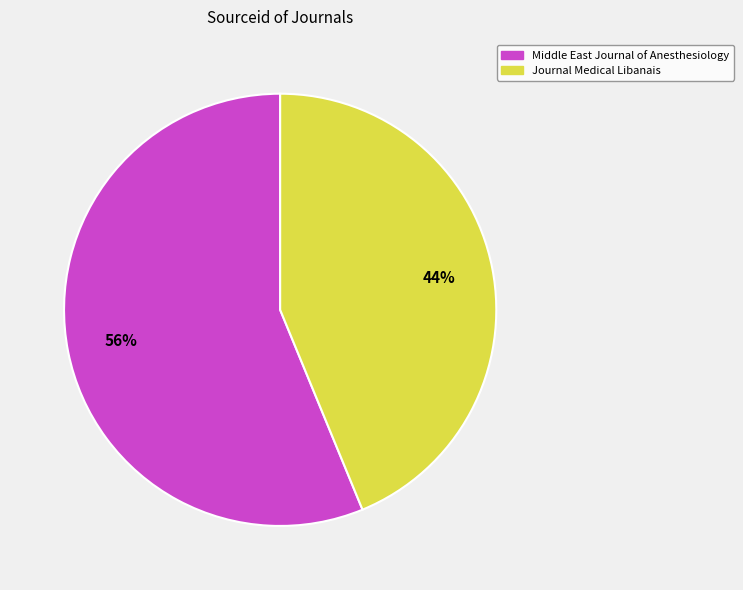

What is the smallest slice in the pie chart?

Journal Medical Libanais